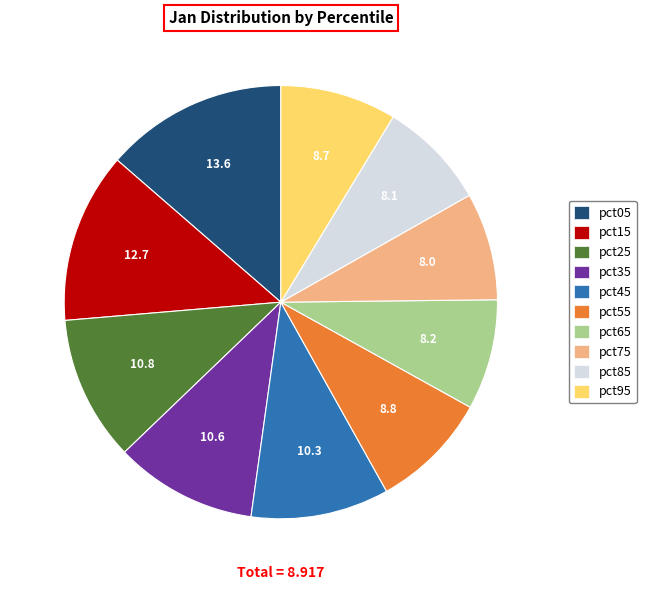

Is there a majority slice in this chart?

No